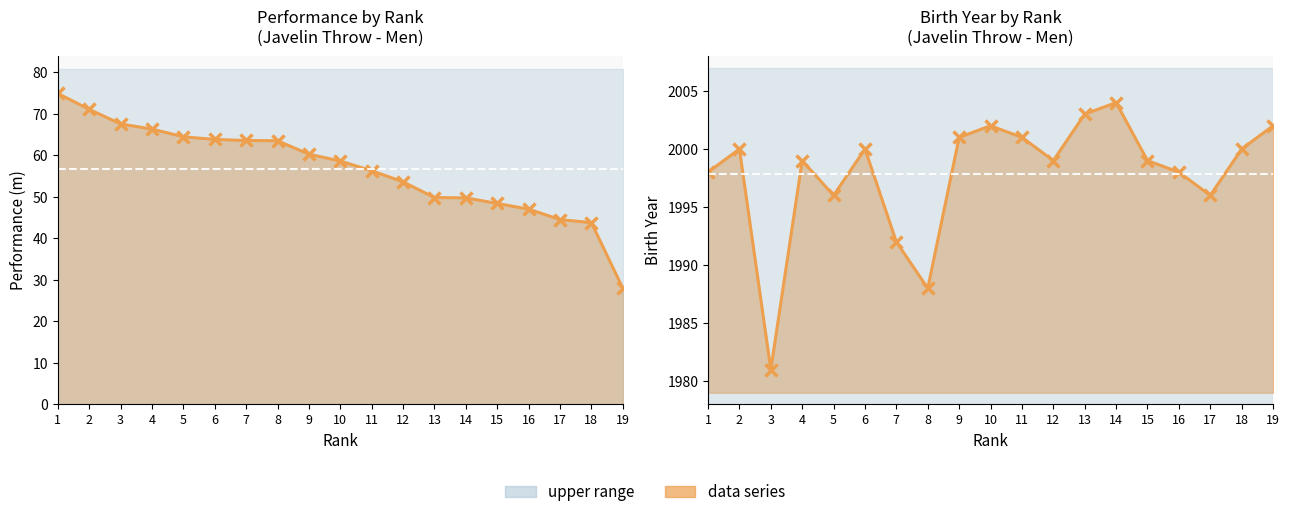

Which has a higher value, 19 or 18?

18